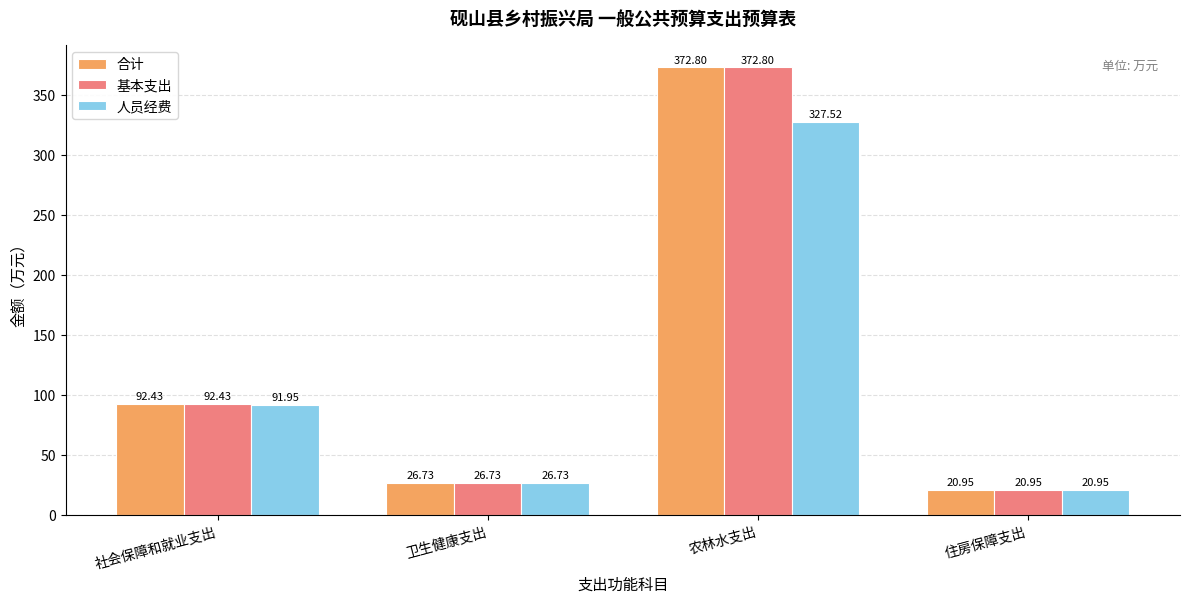

At which category does the chart reach its peak across all series?

农林水支出